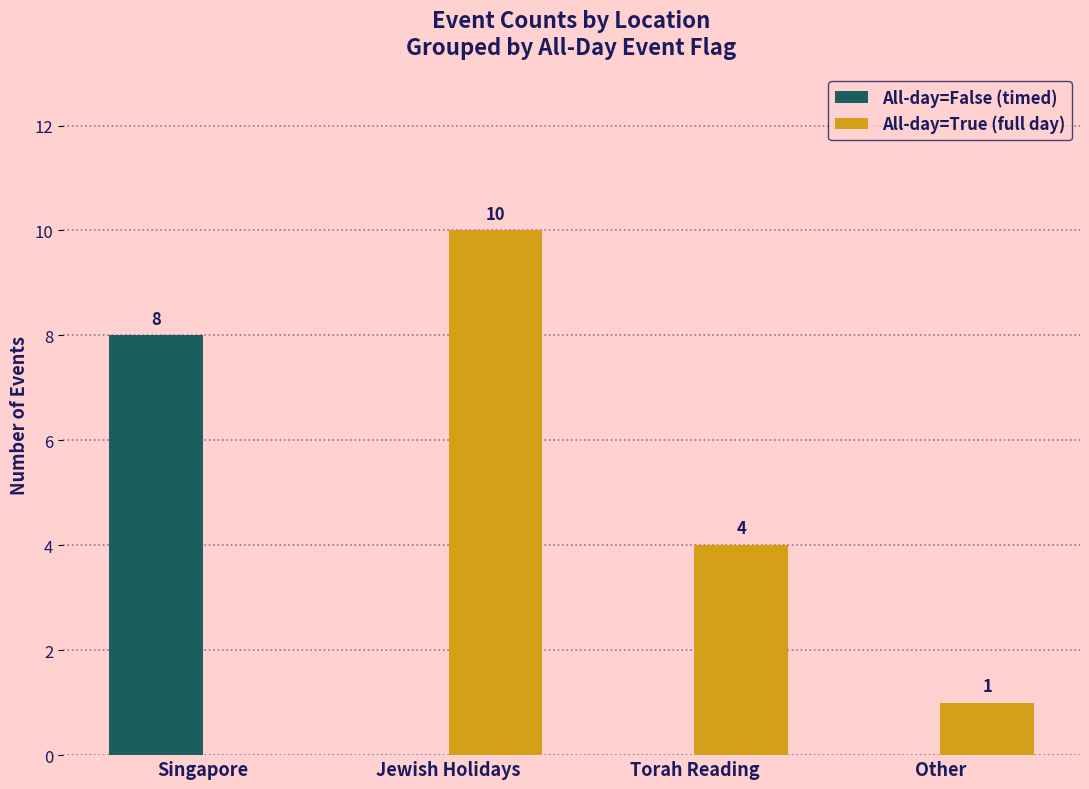

What is the greatest value displayed?

10